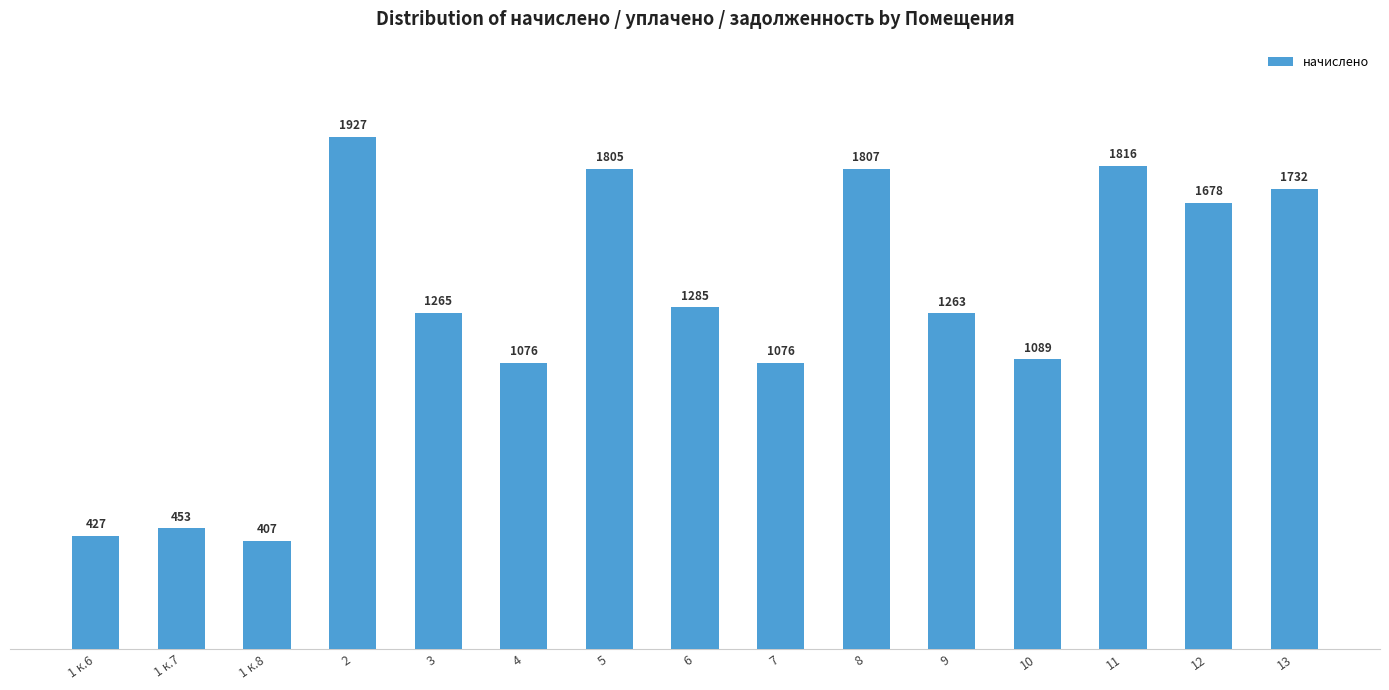

The chart shows a value of 406.8 at 1 к.8. True or false?

True